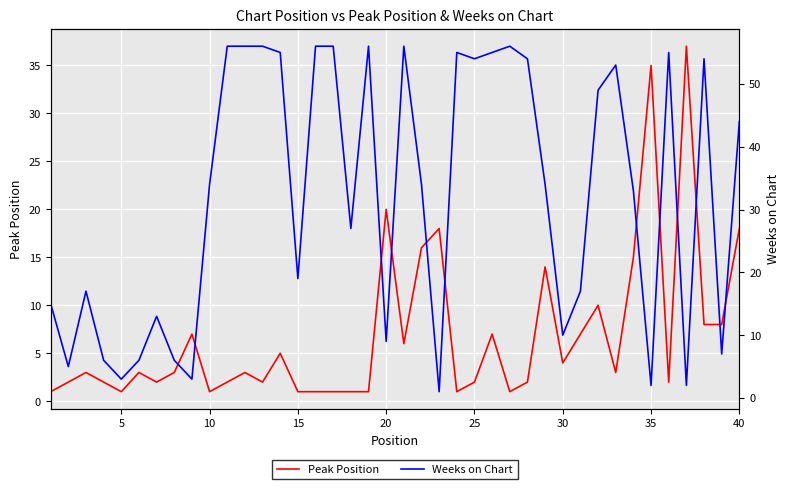

The value of Peak Position at 40 is 18. True or false?

True